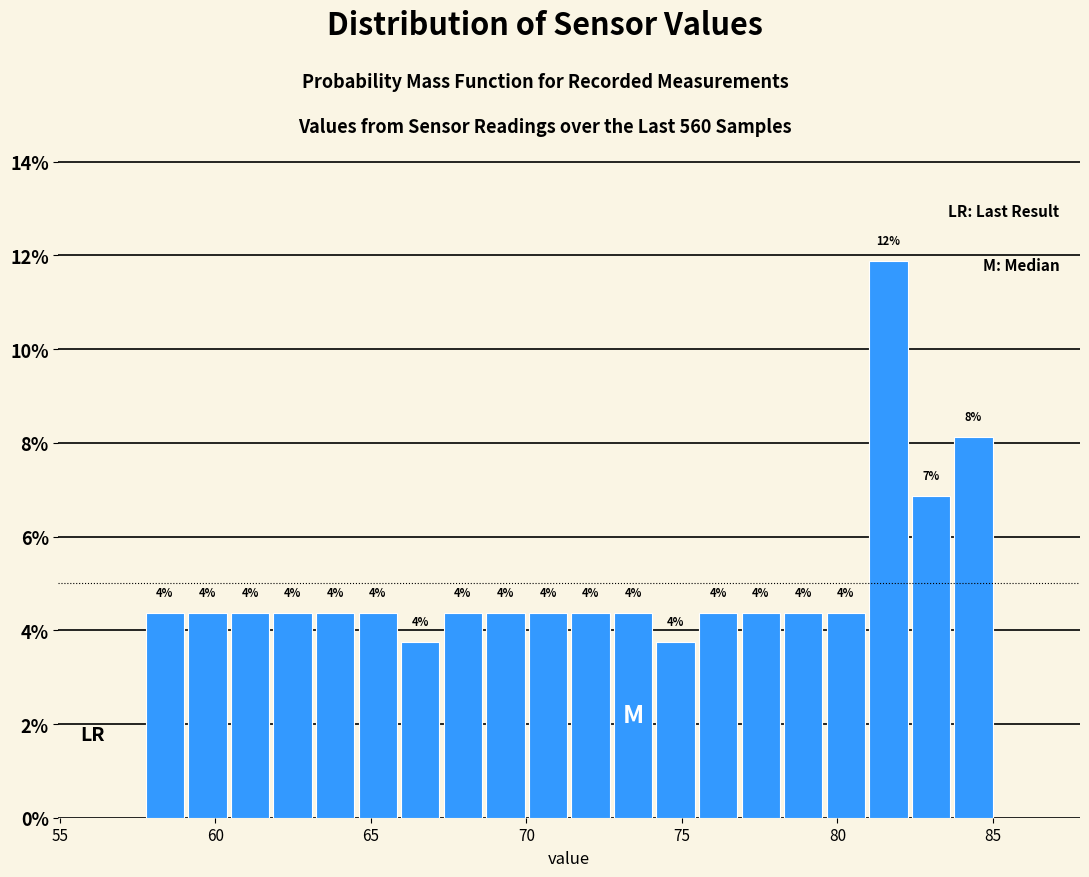

Read against the x-axis, roughly where is the centre of the tallest bar?

81.5